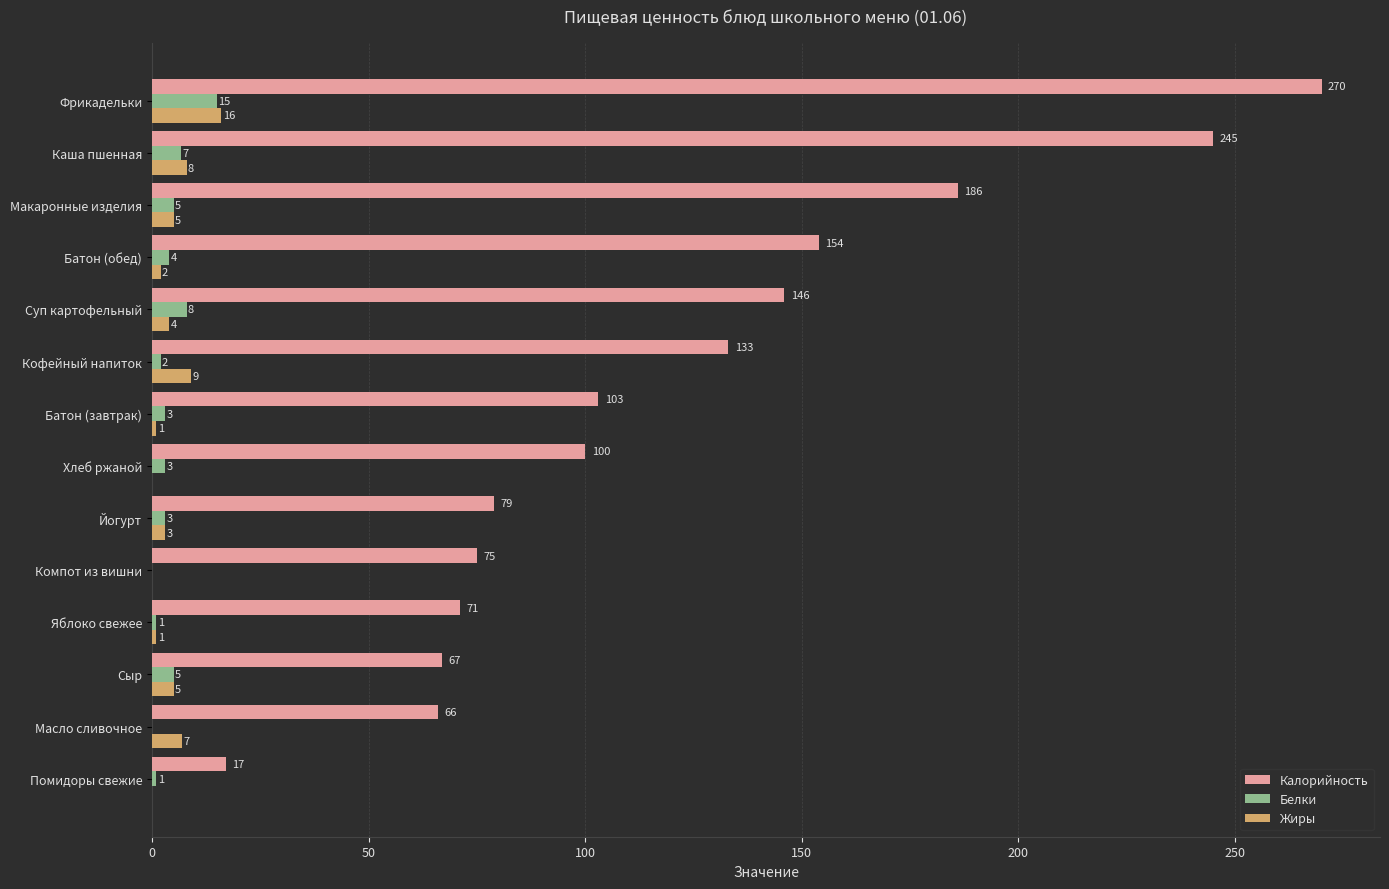

True or false: Калорийность has a value of 67.0 at Сыр.

True